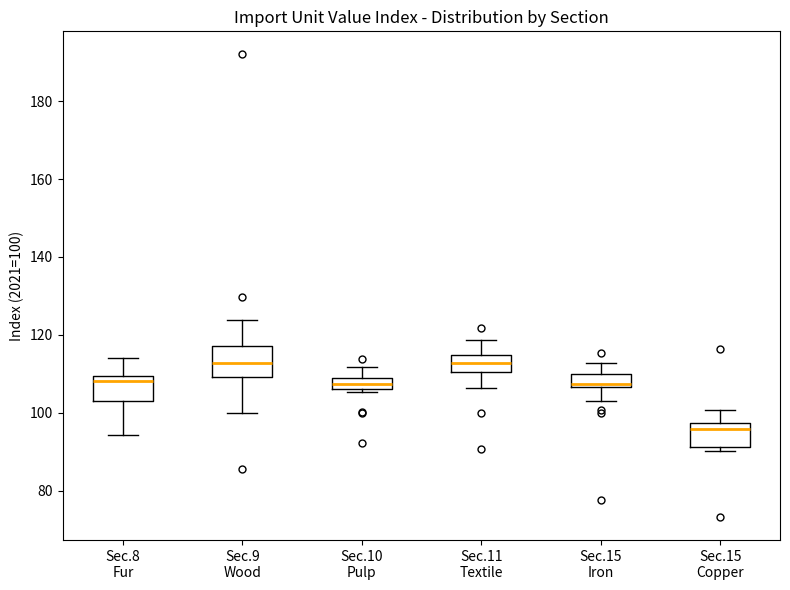

Where does the upper whisker of the box for Sec.15 Copper end on the y-axis? The values are not printed on the chart, so give them approximately, as read against the axis.

100